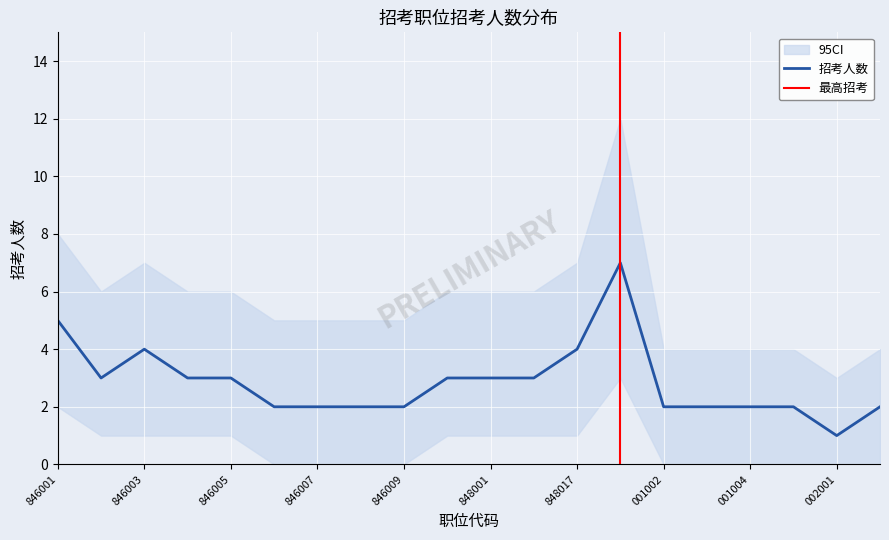

What is the average value of the 招考人数_lower series?

1